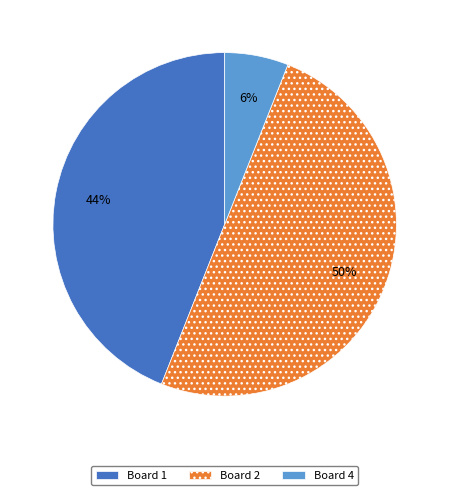

How many slices are in this pie chart?

3